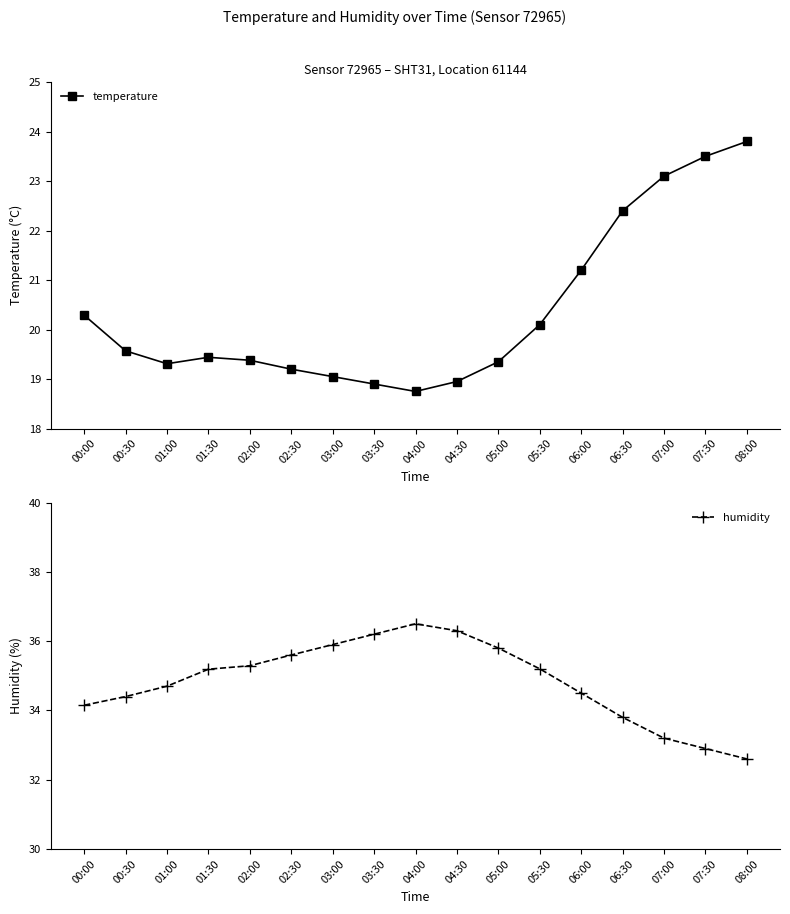

True or false: humidity and temperature cross at least once.

False